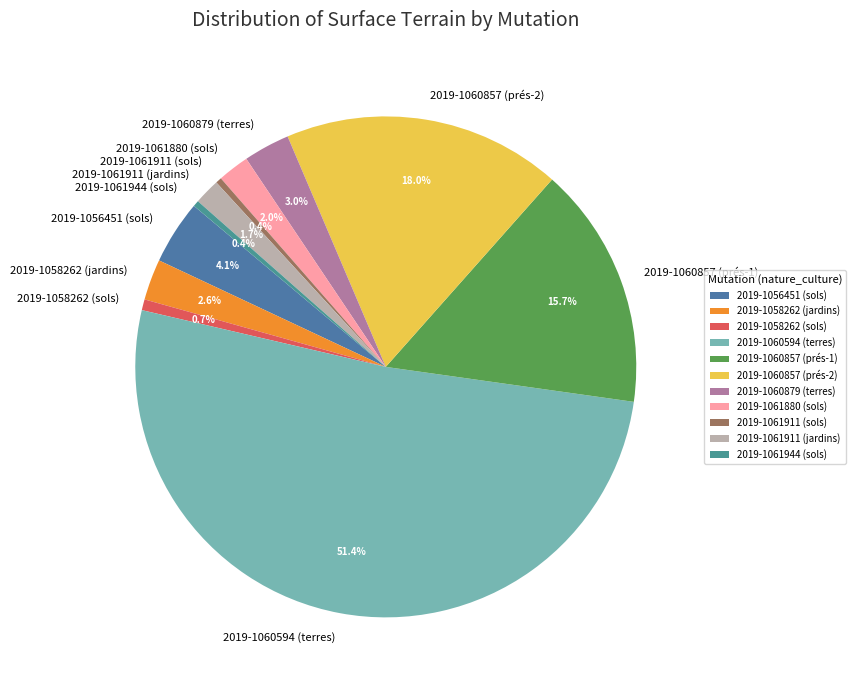

Approximately how many times larger is the value at 2019-1056451 (sols) compared to 2019-1058262 (sols)?

5.9